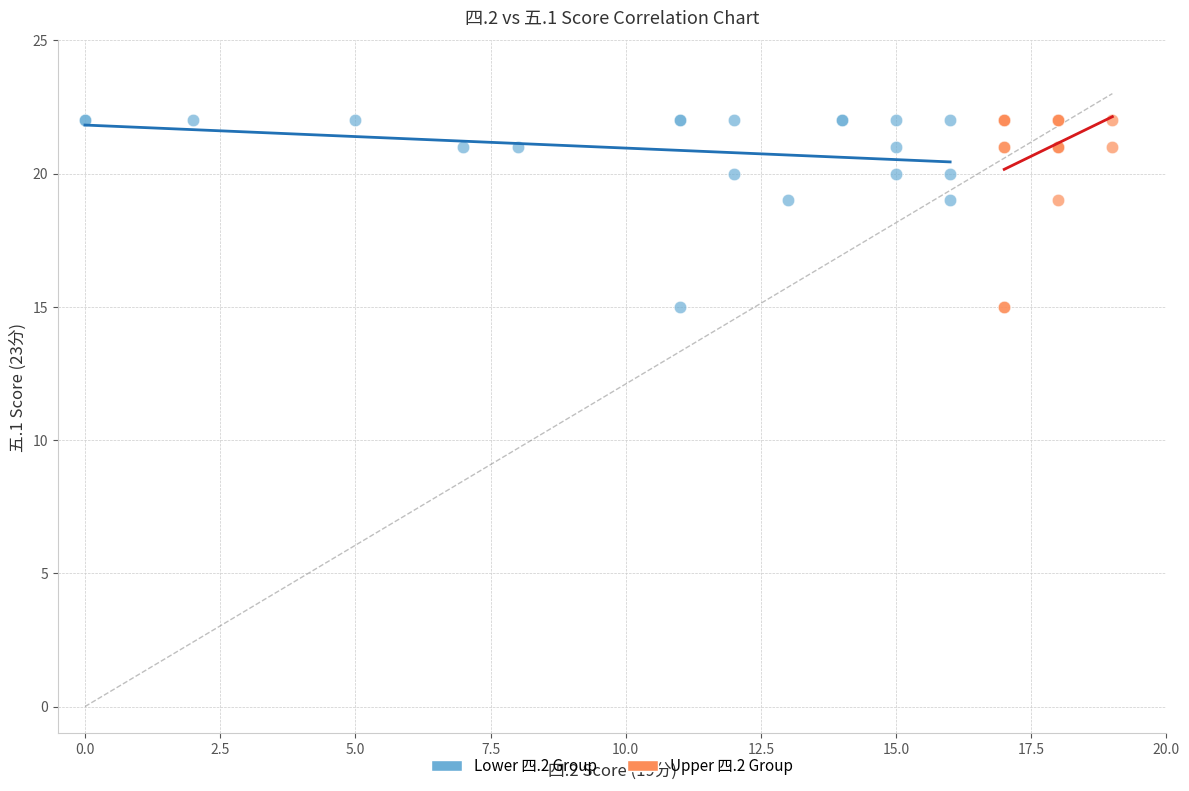

What are all the series names shown in the legend?

Lower 四.2 Group, Upper 四.2 Group